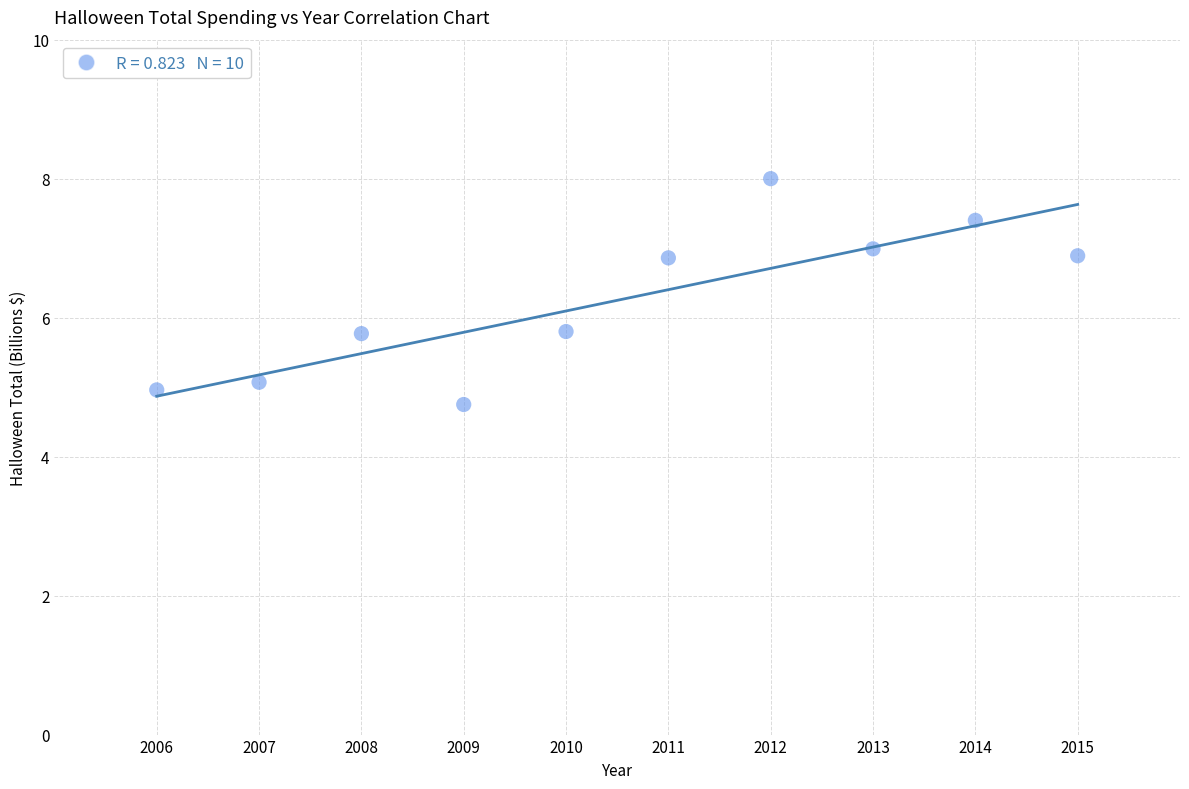

What is the average Y value?

6.2